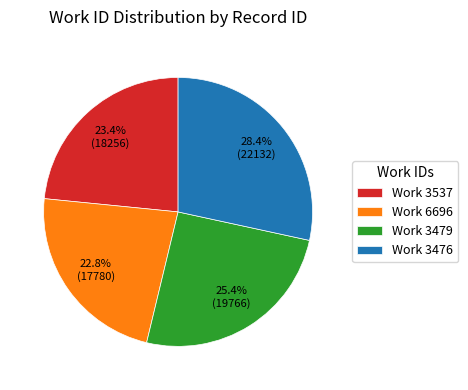

Is there any slice that represents more than half of the pie?

No